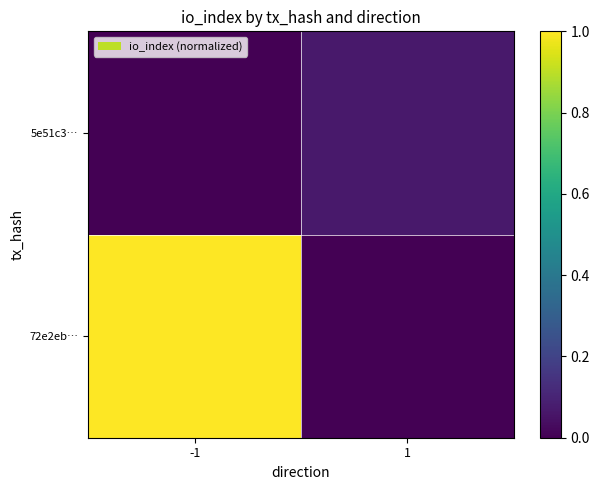

Reading left to right, what are all the values shown in this chart?

72e2eb…: -1=1.0	1=0.0
5e51c3…: -1=0.0	1=0.1